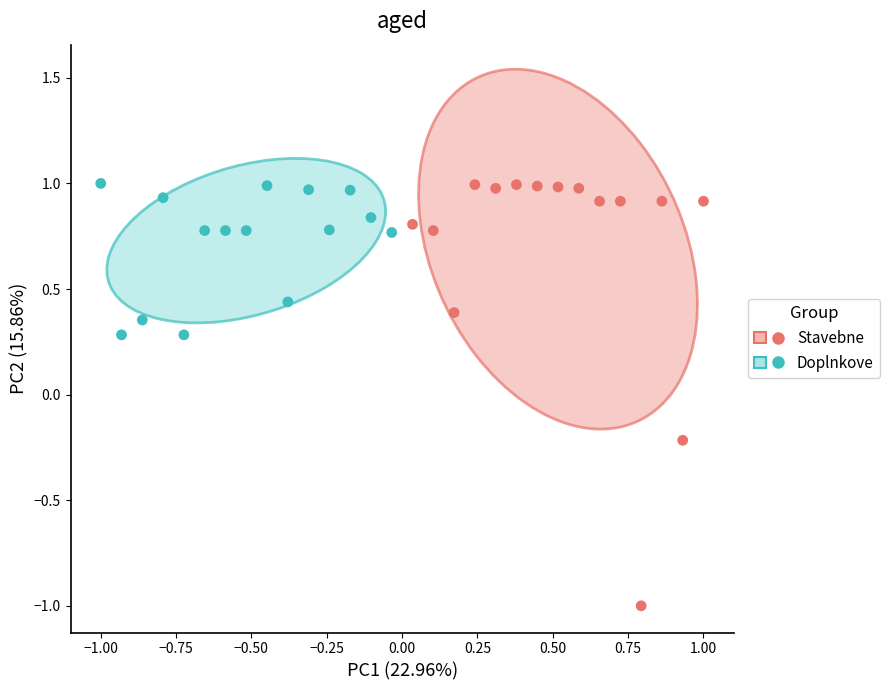

Which series reaches the minimum Y coordinate?

Stavebne